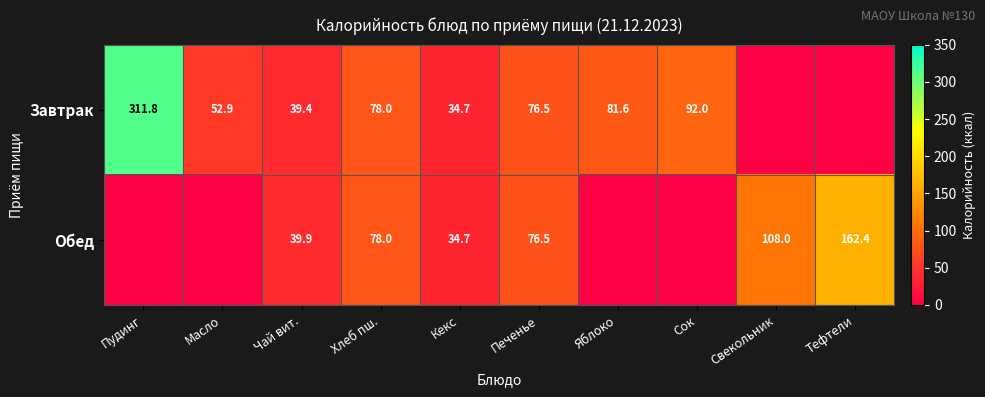

What is the sum of the Завтрак values at Хлеб пш. and Кекс?

112.7